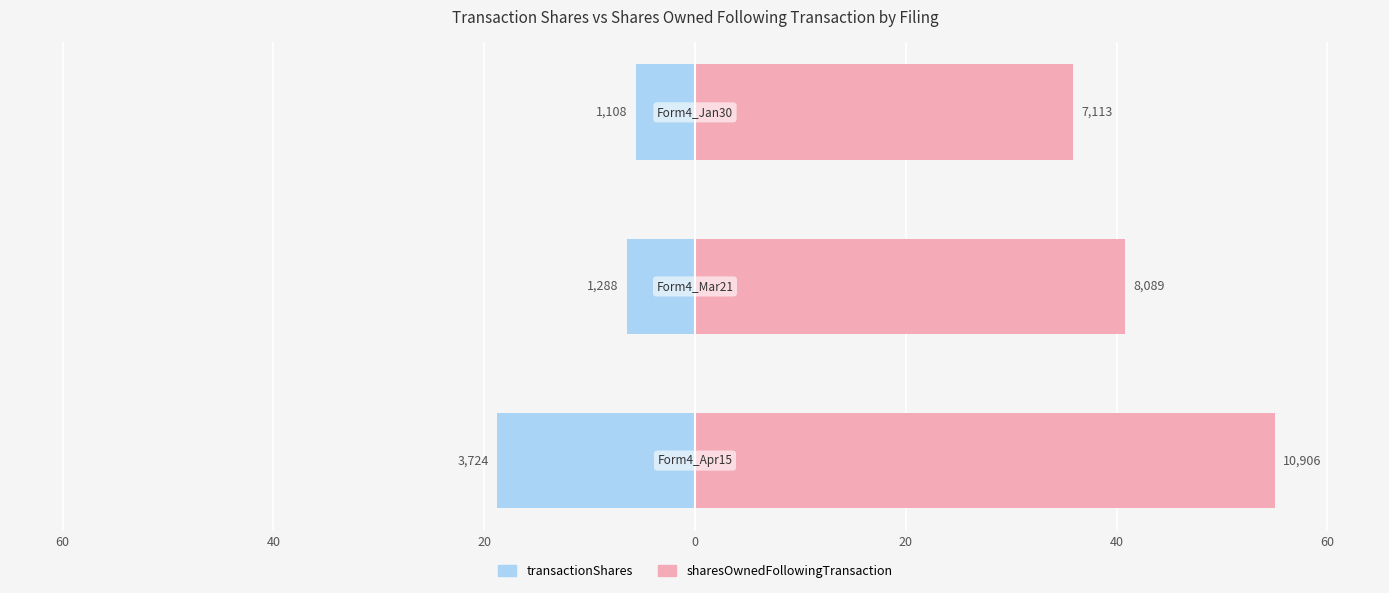

What is the difference between the highest and lowest values at 60?

73.8